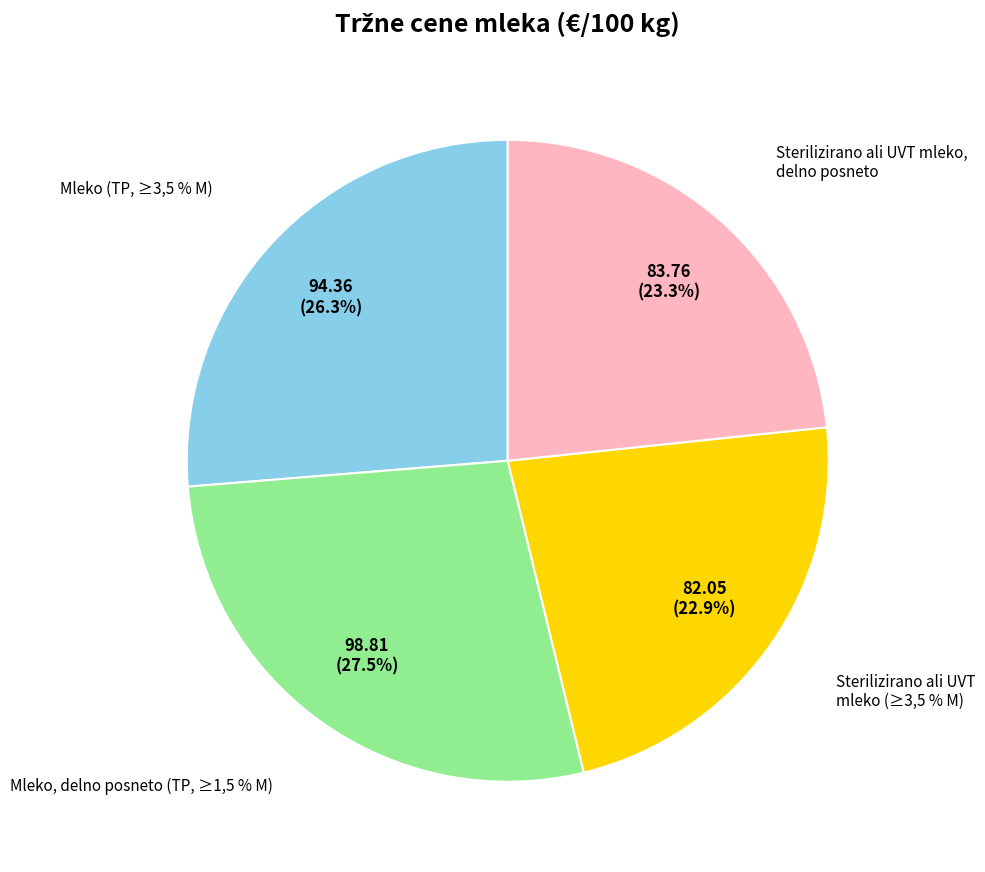

Combined, do Mleko (TP, ≥3,5 % M) and Sterilizirano ali UVT mleko (≥3,5 % M) account for over 50%?

No